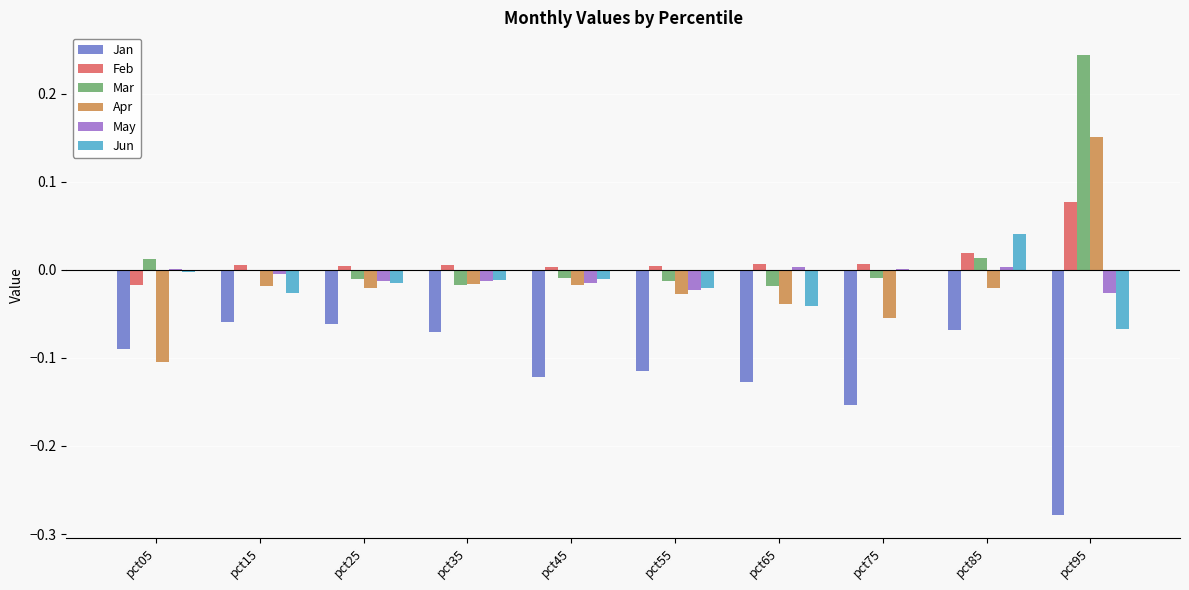

Count the number of categories in the chart.

10